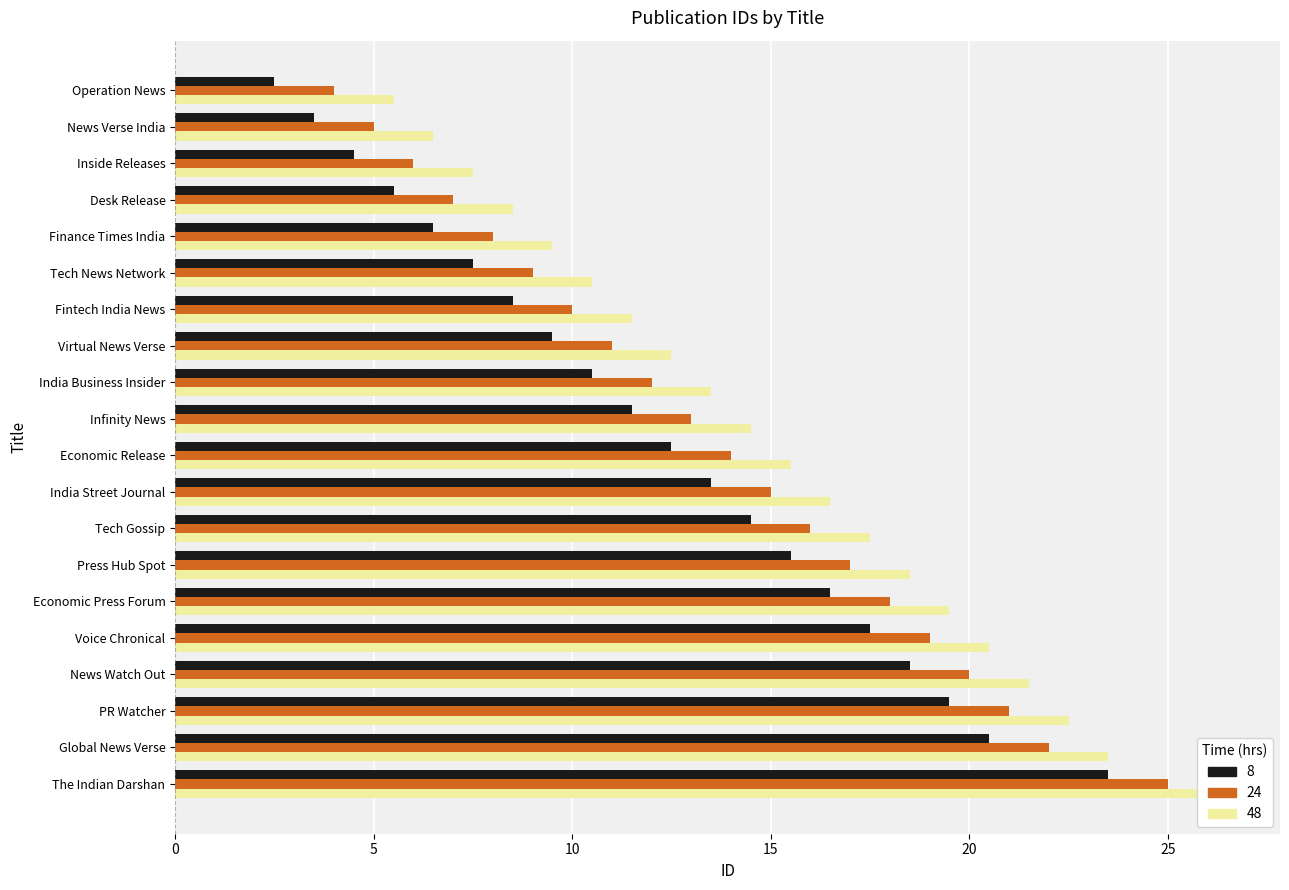

What is the value of the 10th bar from the left?

11.5